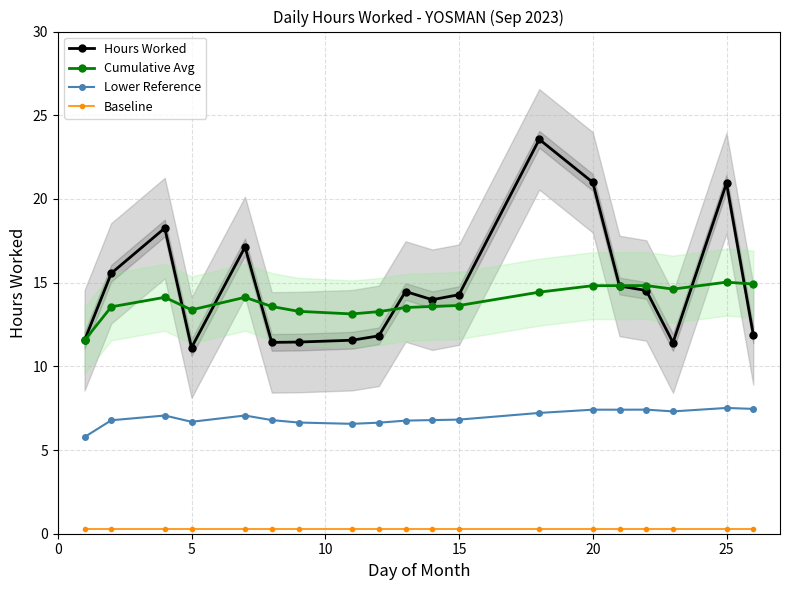

True or false: Lower Reference and Cumulative Avg cross at least once.

False